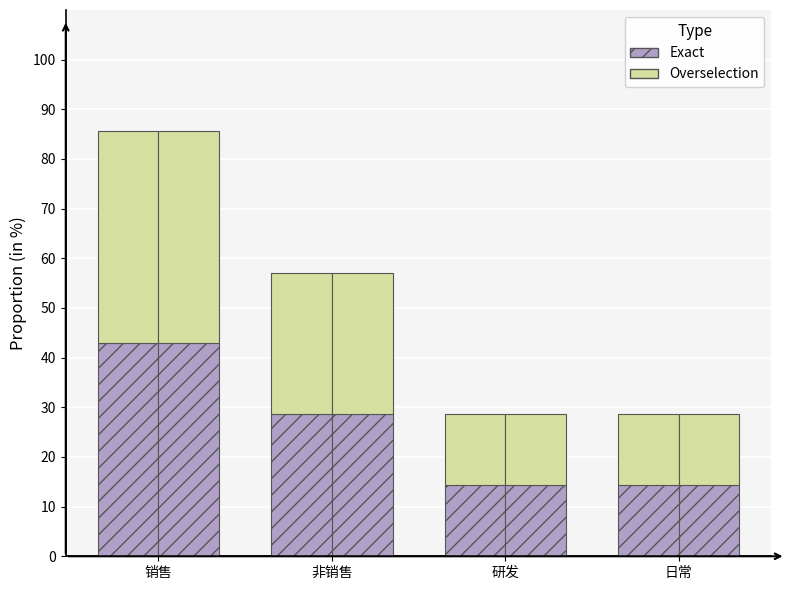

What are all the series names shown in the legend?

Exact, Overselection